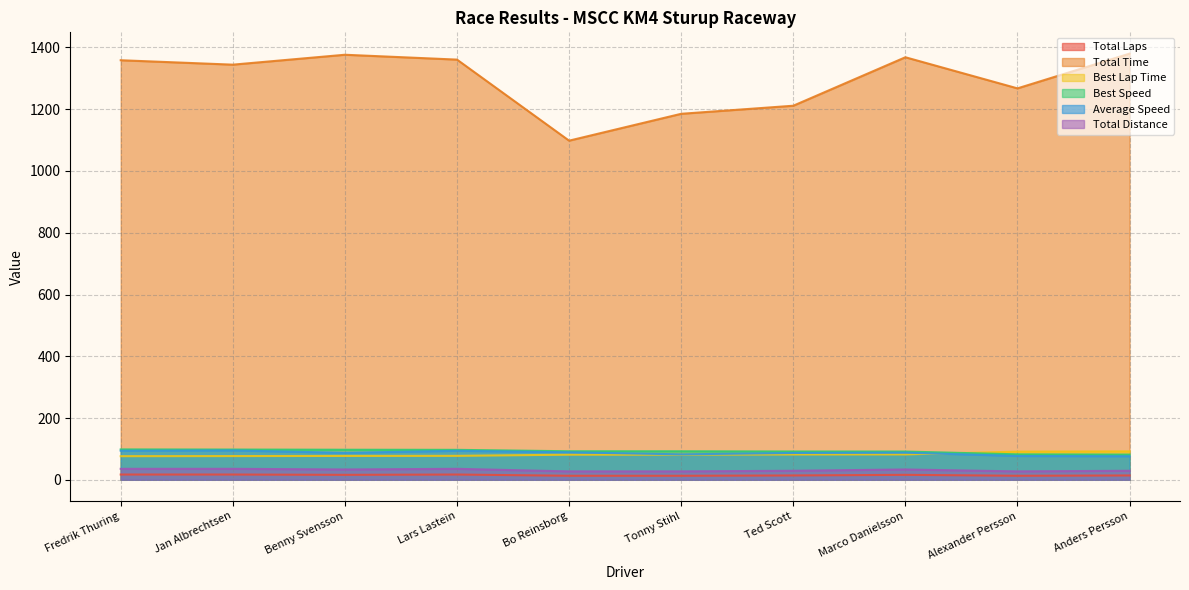

Reading left to right, transcribe all the data shown in this chart.

Total Laps: 17.0	17.0	16.0	17.0	13.0	13.0	14.0	16.0	13.0	14.0
Total Time: 1358.7	1344.4	1376.4	1360.7	1098.2	1185.2	1211.3	1368.3	1267.6	1380.0
Best Lap Time: 76.4	76.8	77.2	77.5	81.3	81.4	82.0	82.2	91.2	92.1
Best Speed: 98.3	97.9	97.3	96.9	92.4	92.4	91.6	91.4	82.4	81.6
Average Speed: 94.0	95.0	87.3	93.9	88.9	82.4	86.8	87.9	77.1	76.2
Total Distance: 35.5	35.5	33.4	35.5	27.1	27.1	29.2	33.4	27.1	29.2